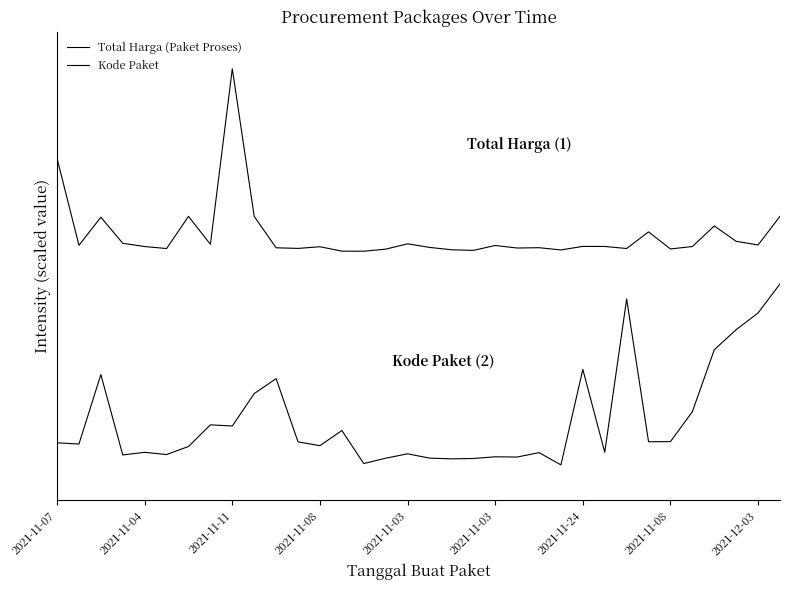

What is the maximum value shown in the chart?

2.2